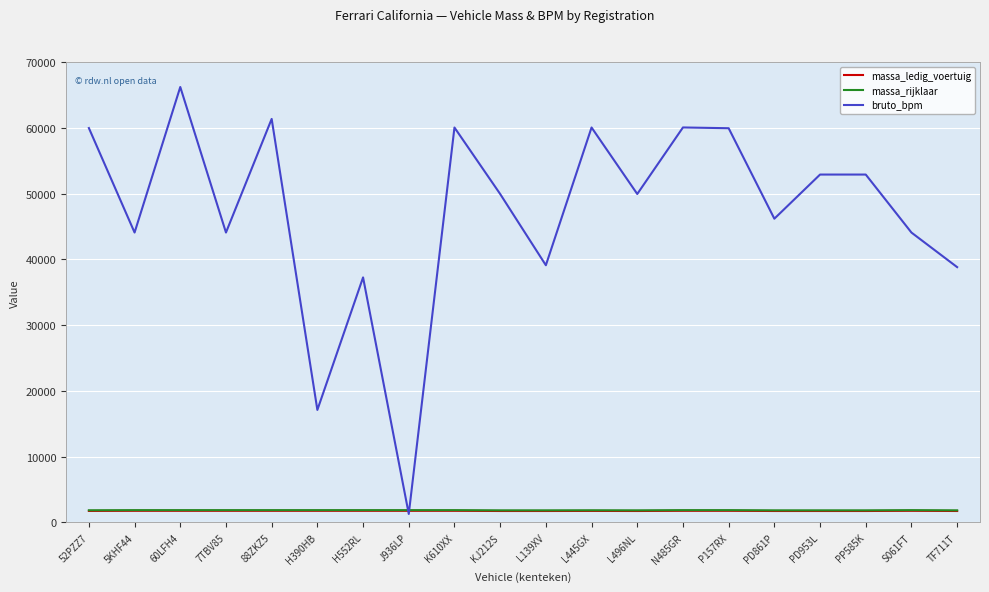

How many distinct data groups are displayed?

3